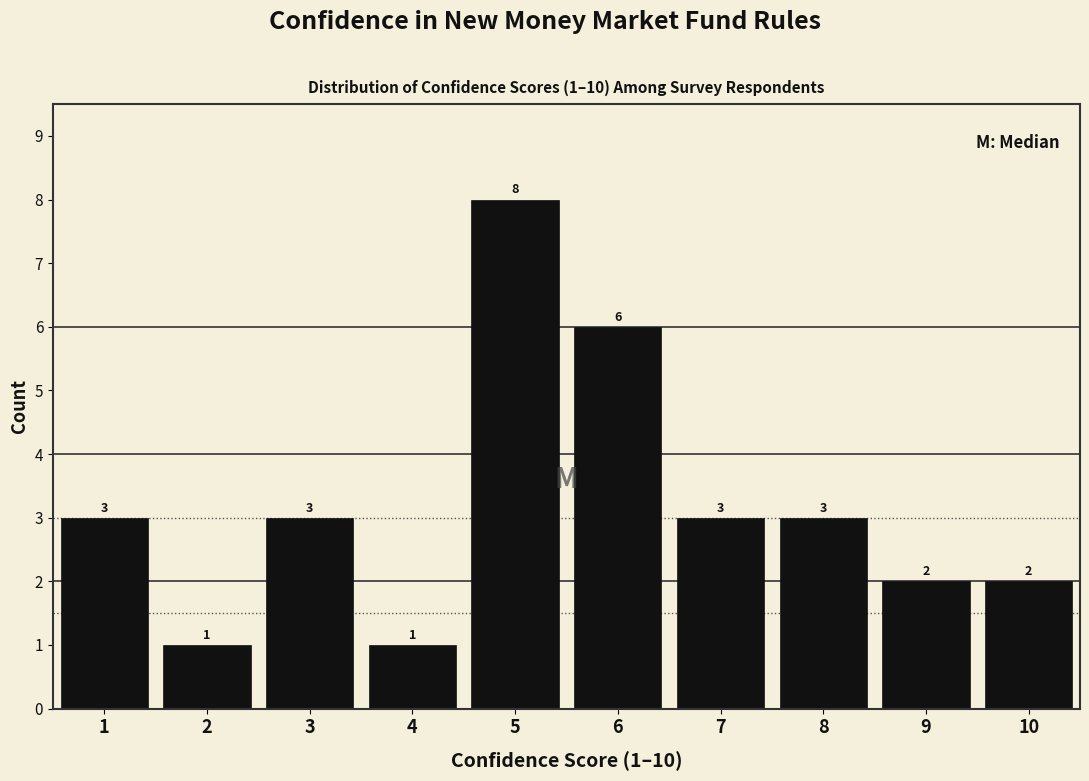

Over which range of the x-axis is the bar tallest?

4.5 to 5.5